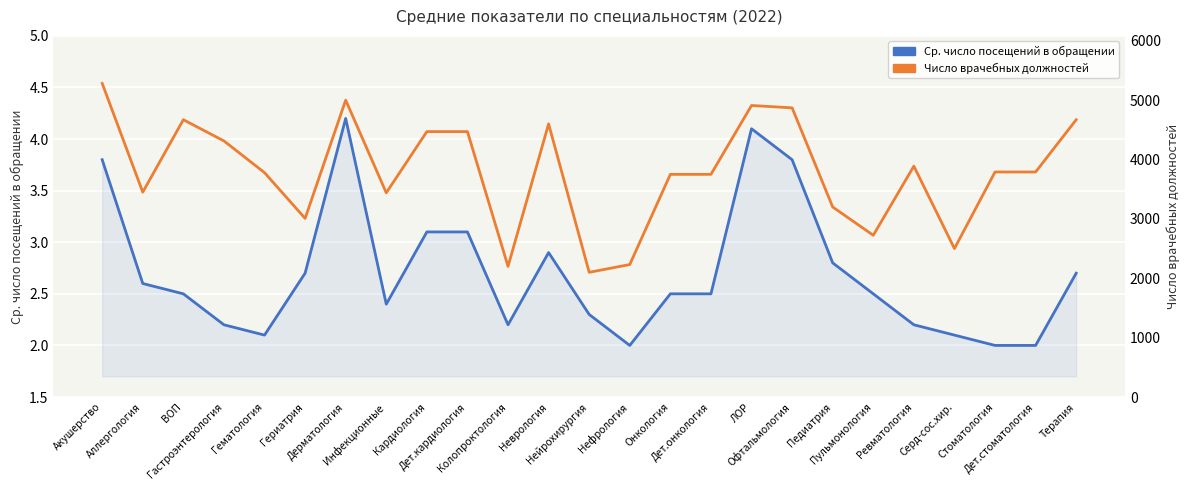

How many values in the Число врачебных должностей series are below 3790?

12